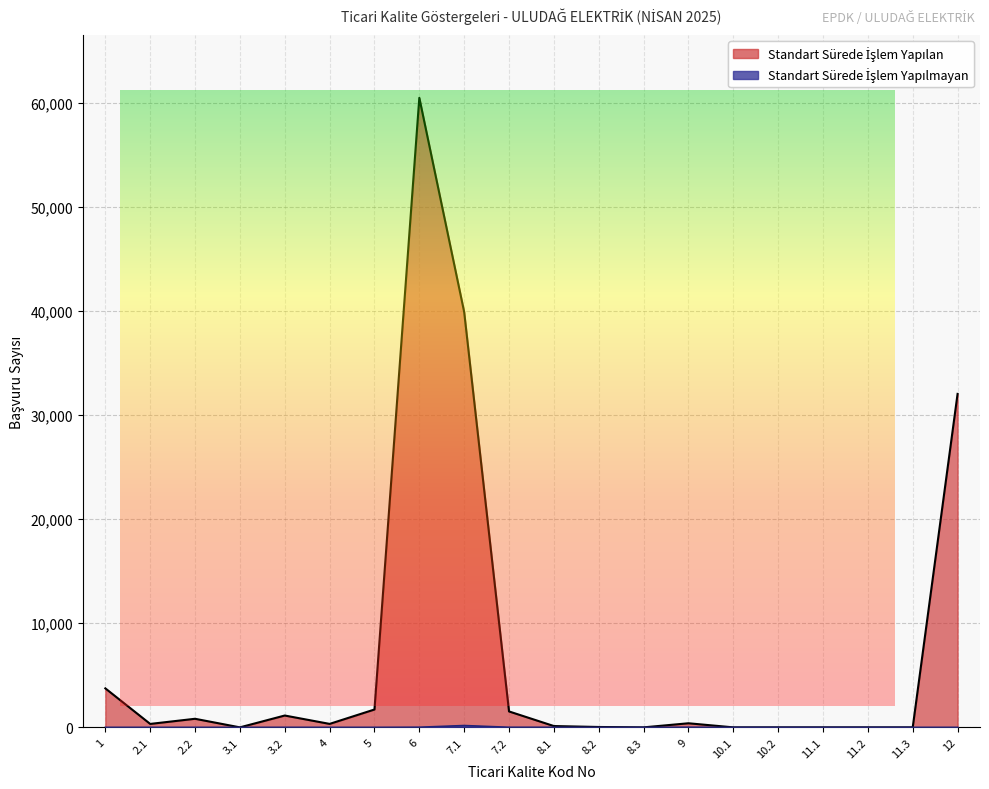

What is the difference between the maximum and second lowest values in the Standart Sürede İşlem Yapılmayan series?

176